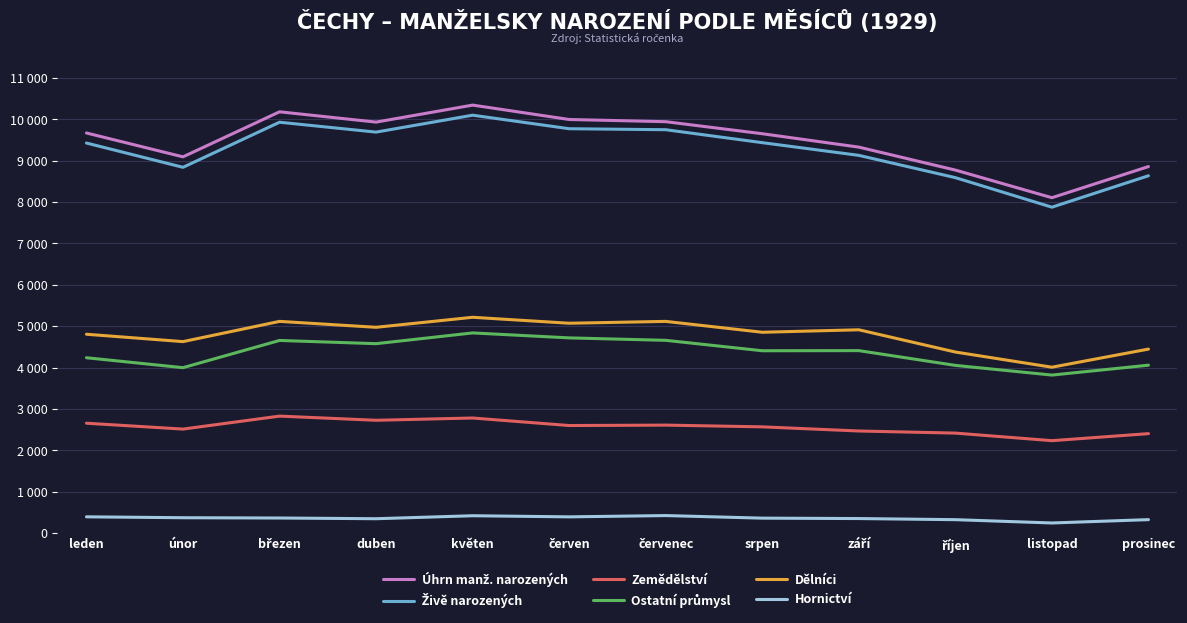

Does the chart display data point markers on the line(s)?

No